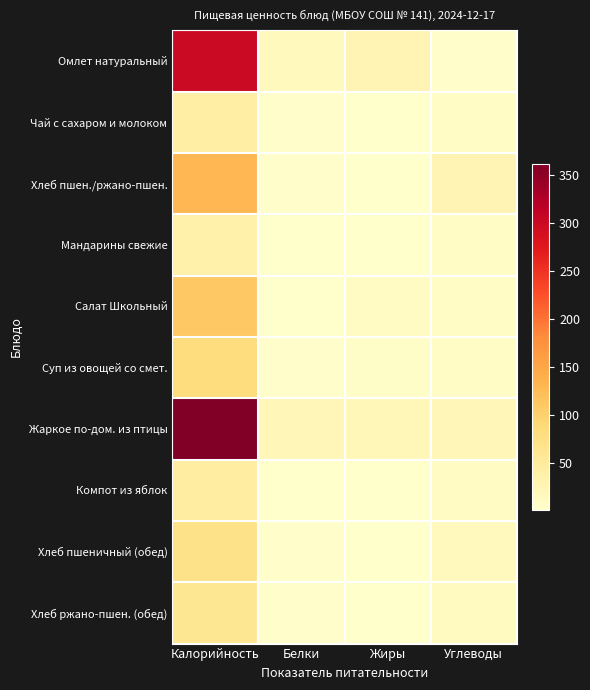

Which has a higher value, Углеводы or Жиры?

Жиры